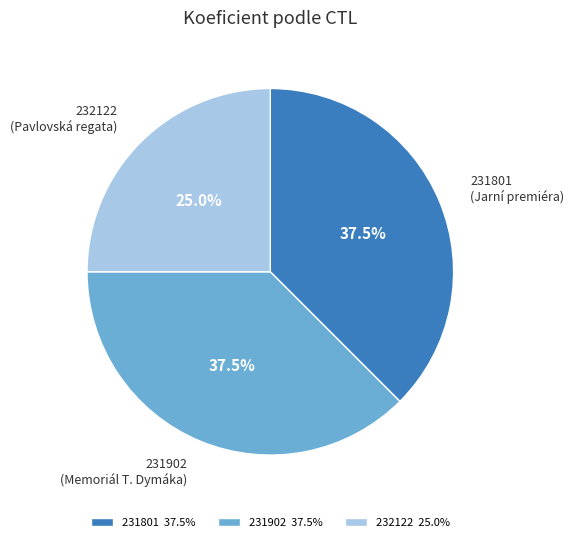

Is 231902 the majority of the pie?

No